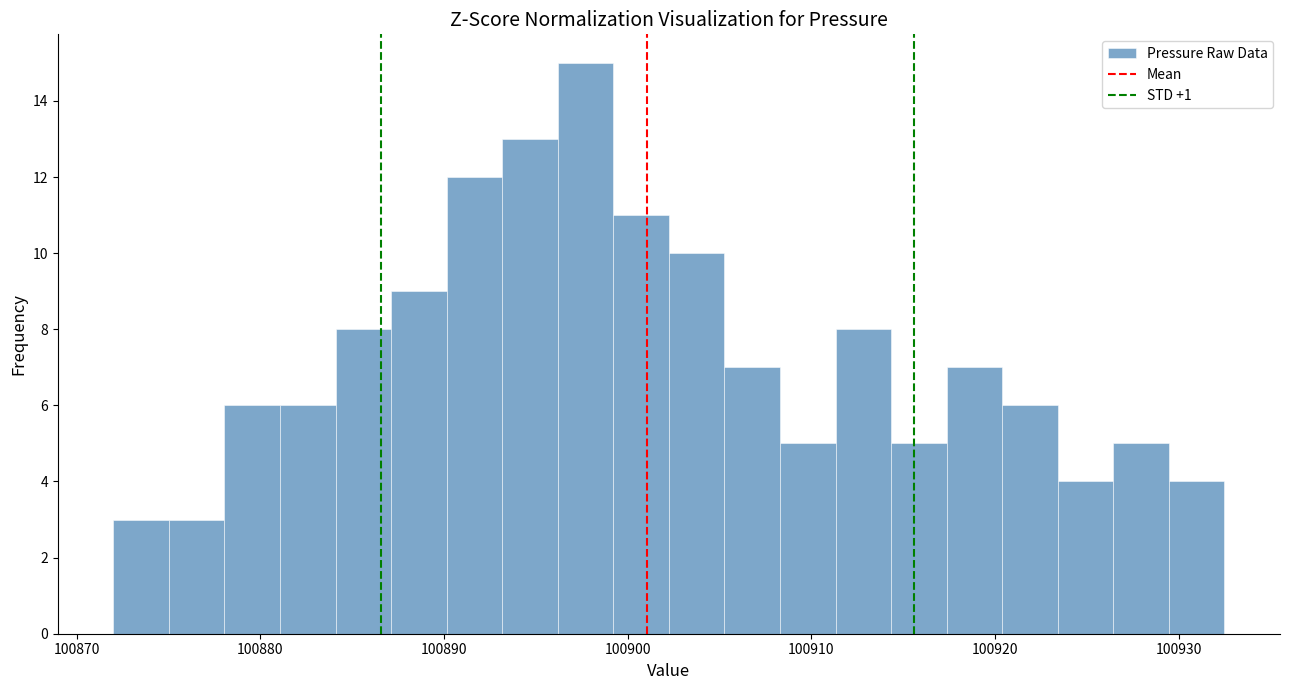

Read against the x-axis, roughly where is the centre of the tallest bar?

100898